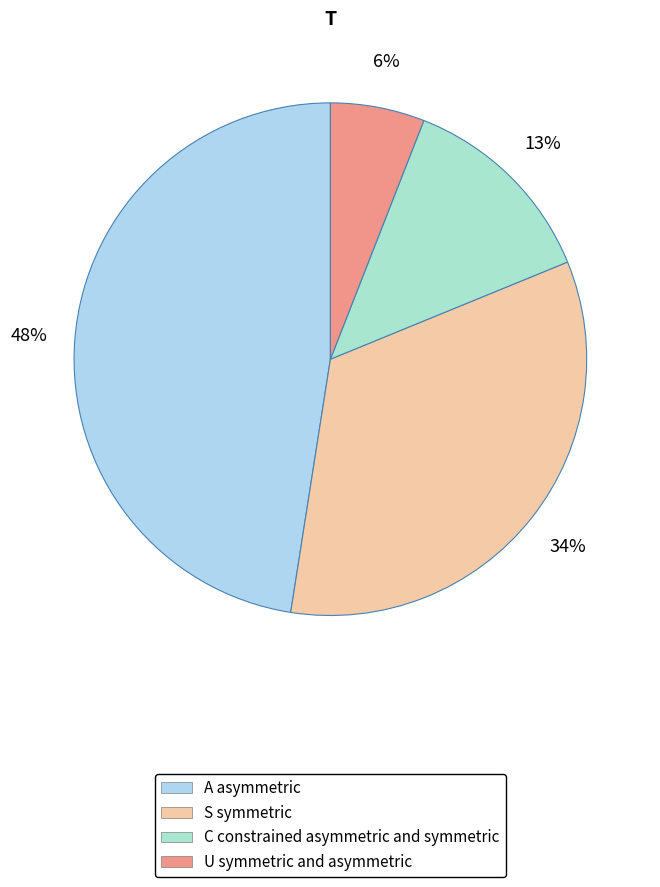

Is there any slice that represents more than half of the pie?

No